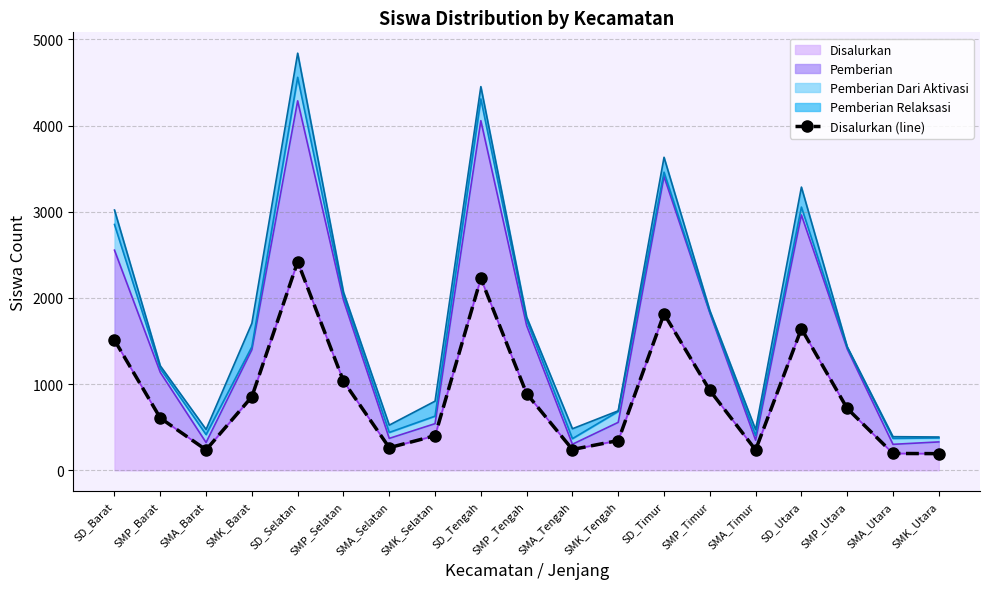

Reading left to right, list all the values displayed in this chart.

SD_Barat=1510	SMP_Barat=606	SMA_Barat=237	SMK_Barat=853	SD_Selatan=2420	SMP_Selatan=1034	SMA_Selatan=262	SMK_Selatan=401	SD_Tengah=2226	SMP_Tengah=889	SMA_Tengah=241	SMK_Tengah=345	SD_Timur=1816	SMP_Timur=927	SMA_Timur=236	SD_Utara=1643	SMP_Utara=717	SMA_Utara=195	SMK_Utara=193